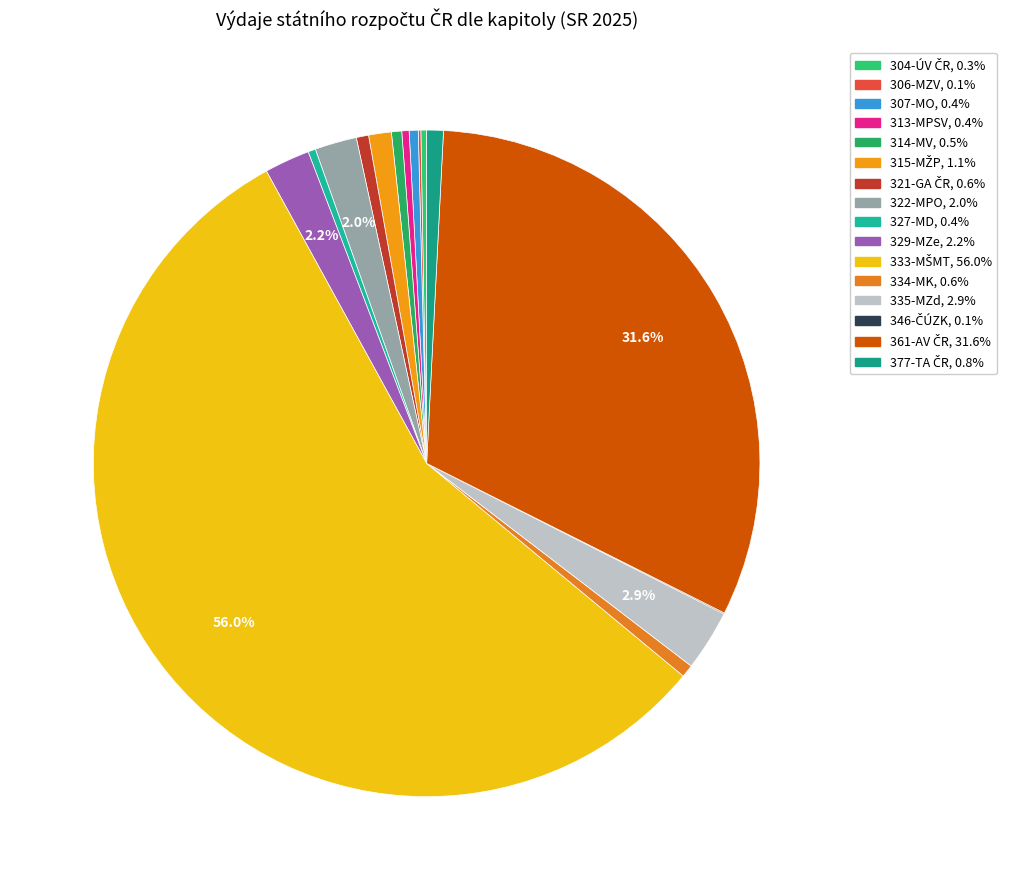

How many segments does this pie chart have?

16